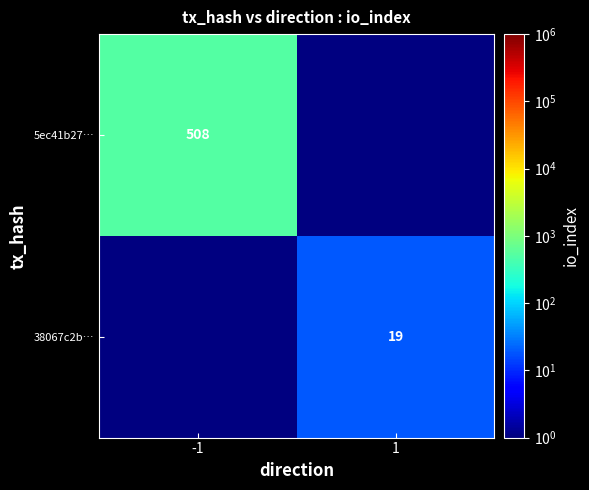

The value of 38067c2b… at 1 is 6.1. True or false?

False